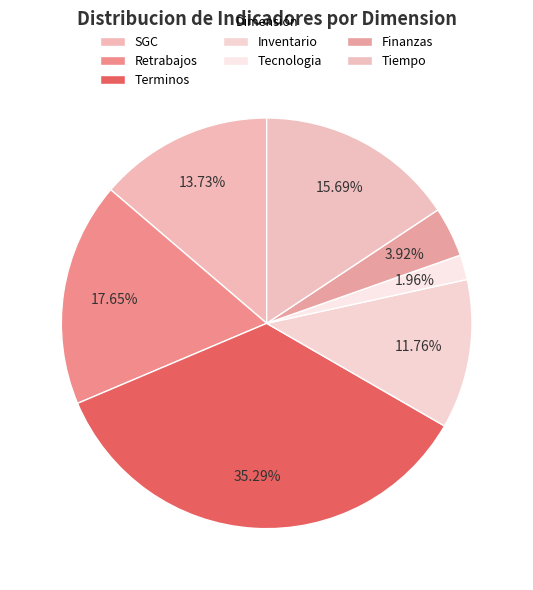

Approximately how many times larger is the value at Terminos compared to Tecnologia?

18.0